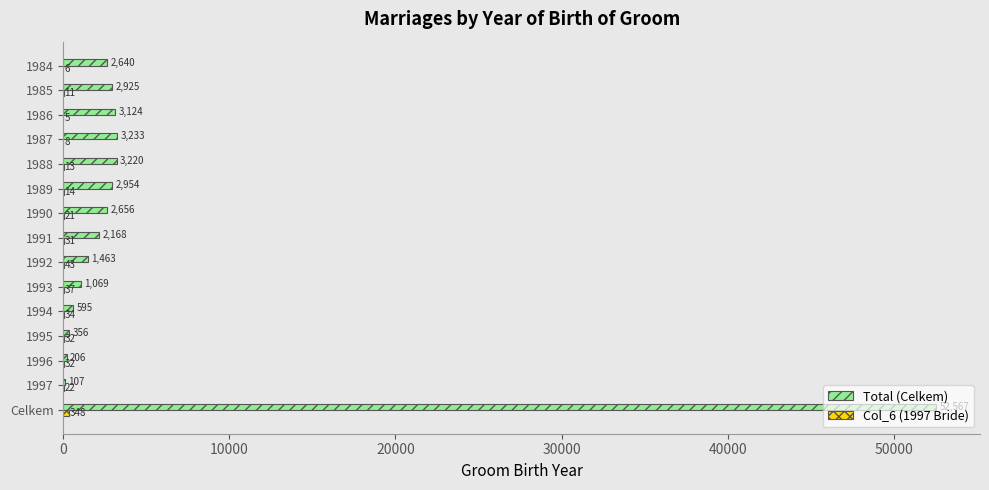

Between 1991 and 1989, which series saw the biggest shift?

Total (Celkem)